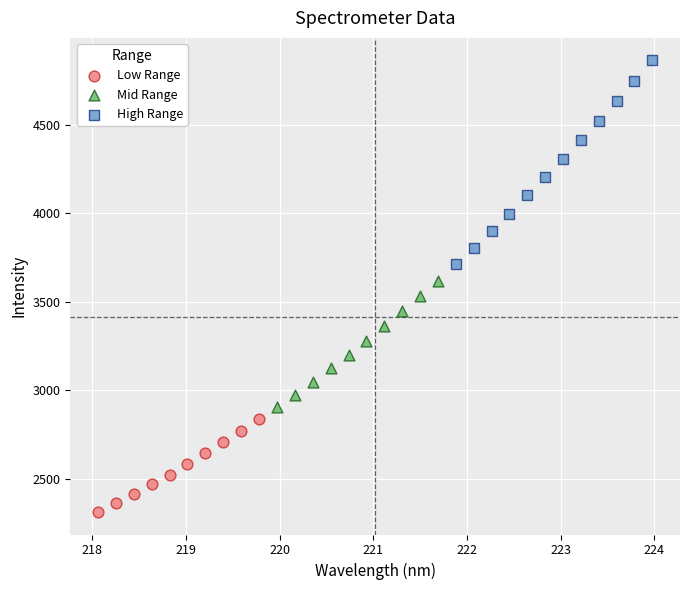

What are all the series names shown in the legend?

Low Range, Mid Range, High Range